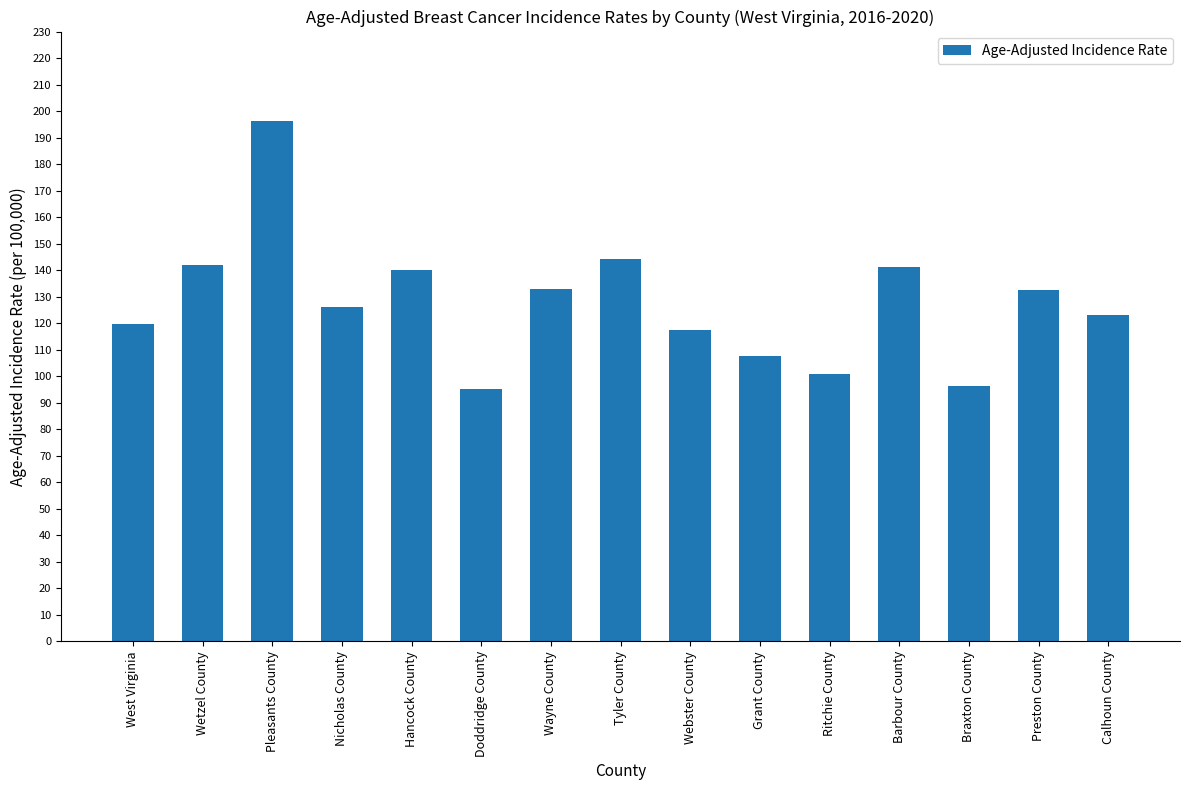

How many data points are less than 126?

7